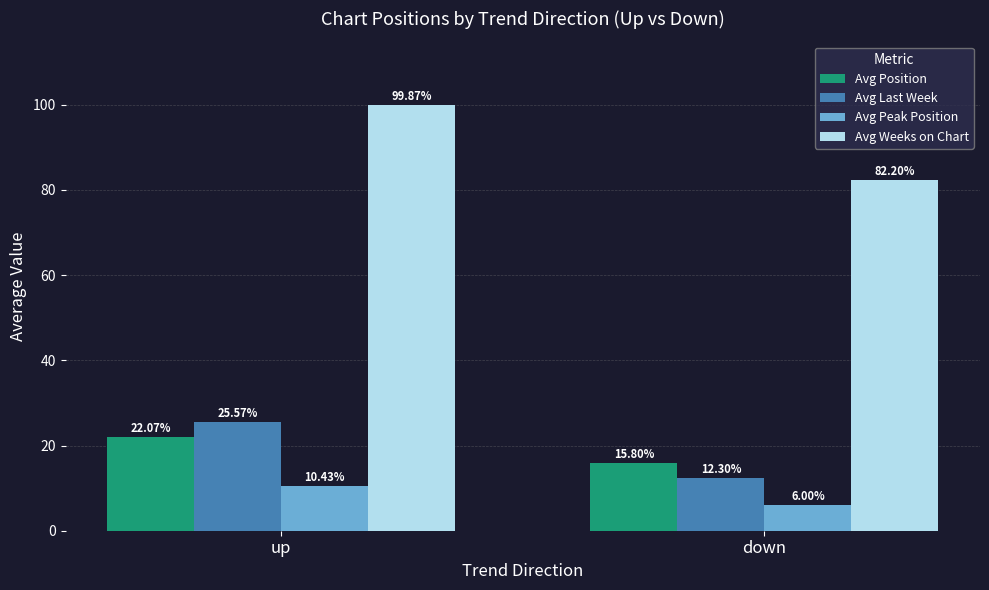

How many values in the Avg Last Week series exceed 25?

1